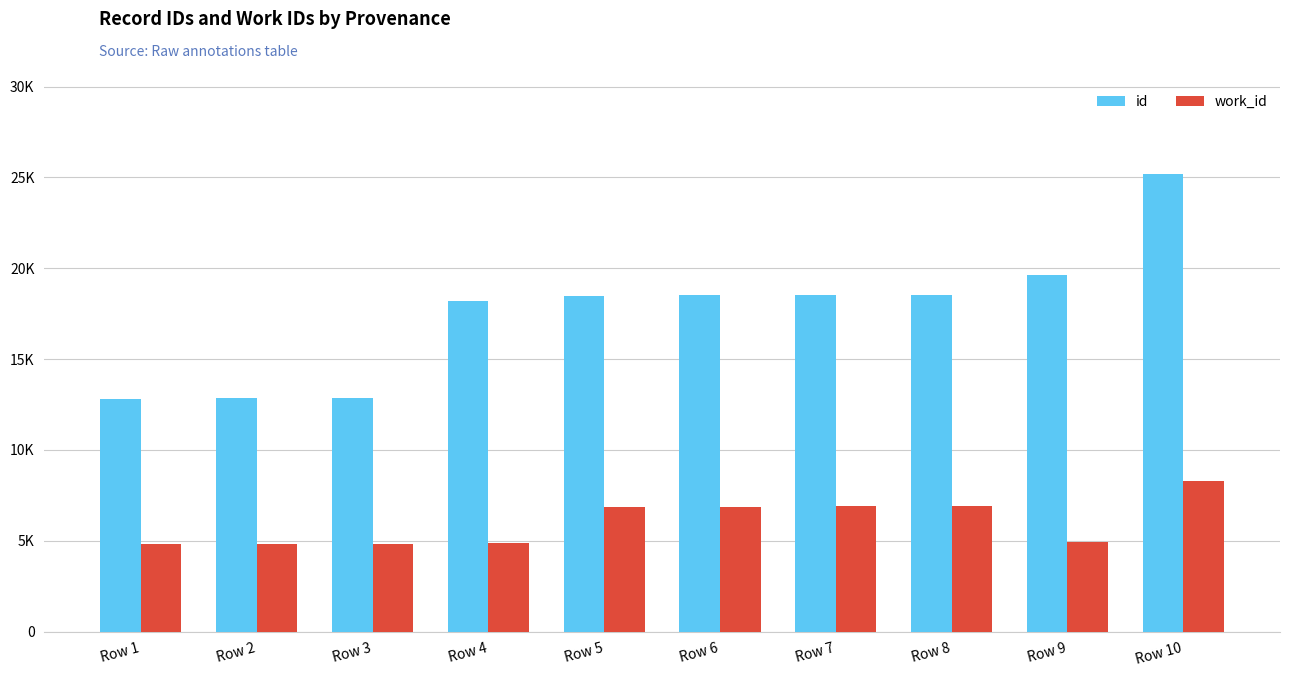

Is the value of work_id at Row 6 greater than the value of id at Row 6?

No